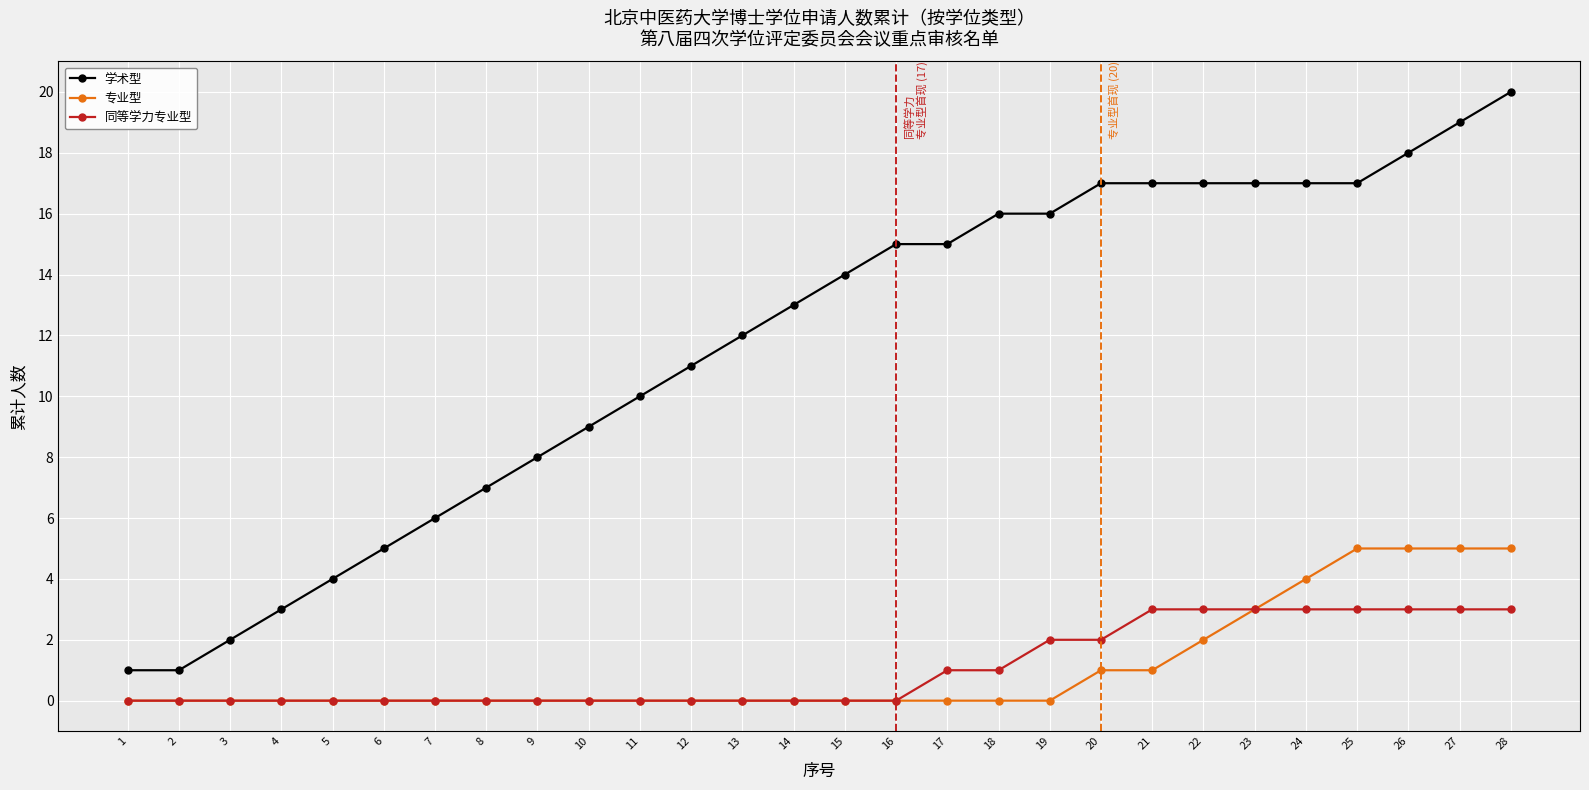

Reading left to right, extract all data points from this chart.

学术型: 1=1	2=1	3=2	4=3	5=4	6=5	7=6	8=7	9=8	10=9	11=10	12=11	13=12	14=13	15=14	16=15	17=15	18=16	19=16	20=17	21=17	22=17	23=17	24=17	25=17	26=18	27=19	28=20
专业型: 1=0	2=0	3=0	4=0	5=0	6=0	7=0	8=0	9=0	10=0	11=0	12=0	13=0	14=0	15=0	16=0	17=0	18=0	19=0	20=1	21=1	22=2	23=3	24=4	25=5	26=5	27=5	28=5
同等学力专业型: 1=0	2=0	3=0	4=0	5=0	6=0	7=0	8=0	9=0	10=0	11=0	12=0	13=0	14=0	15=0	16=0	17=1	18=1	19=2	20=2	21=3	22=3	23=3	24=3	25=3	26=3	27=3	28=3